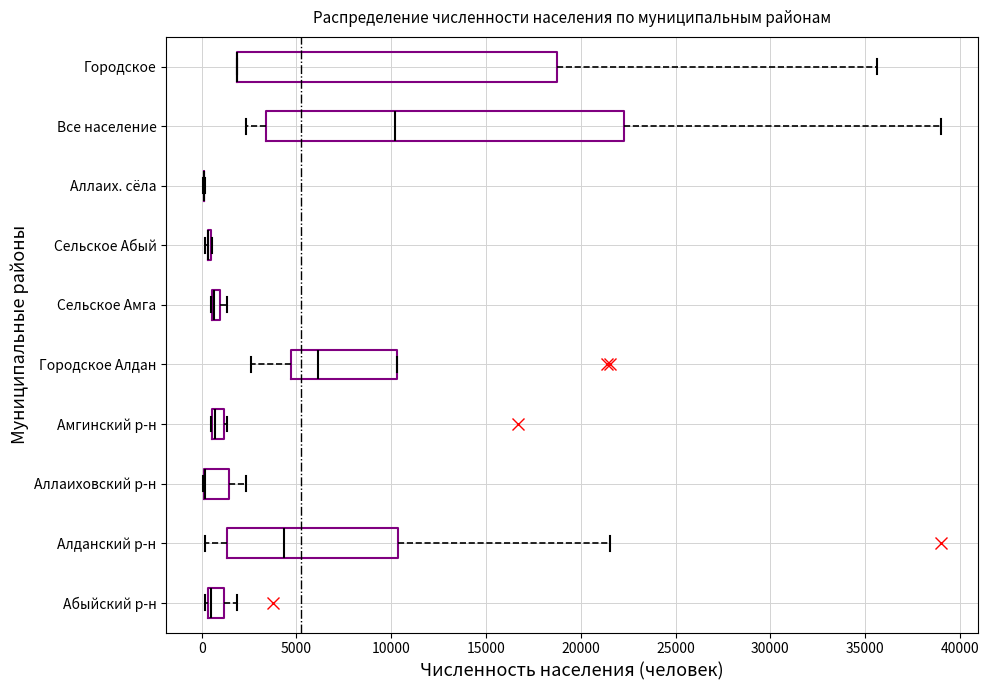

Where is the right edge of the box for Сельское Амга on the x-axis? The values are not printed on the chart, so give them approximately, as read against the axis.

1000